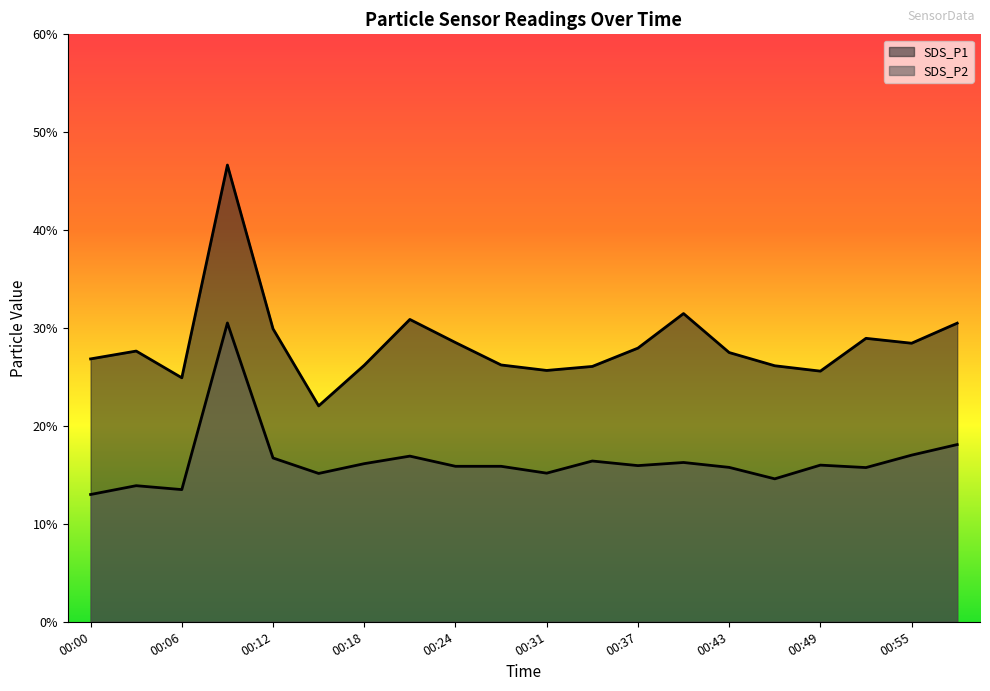

At which category does SDS_P1 reach its first local valley?

00:06